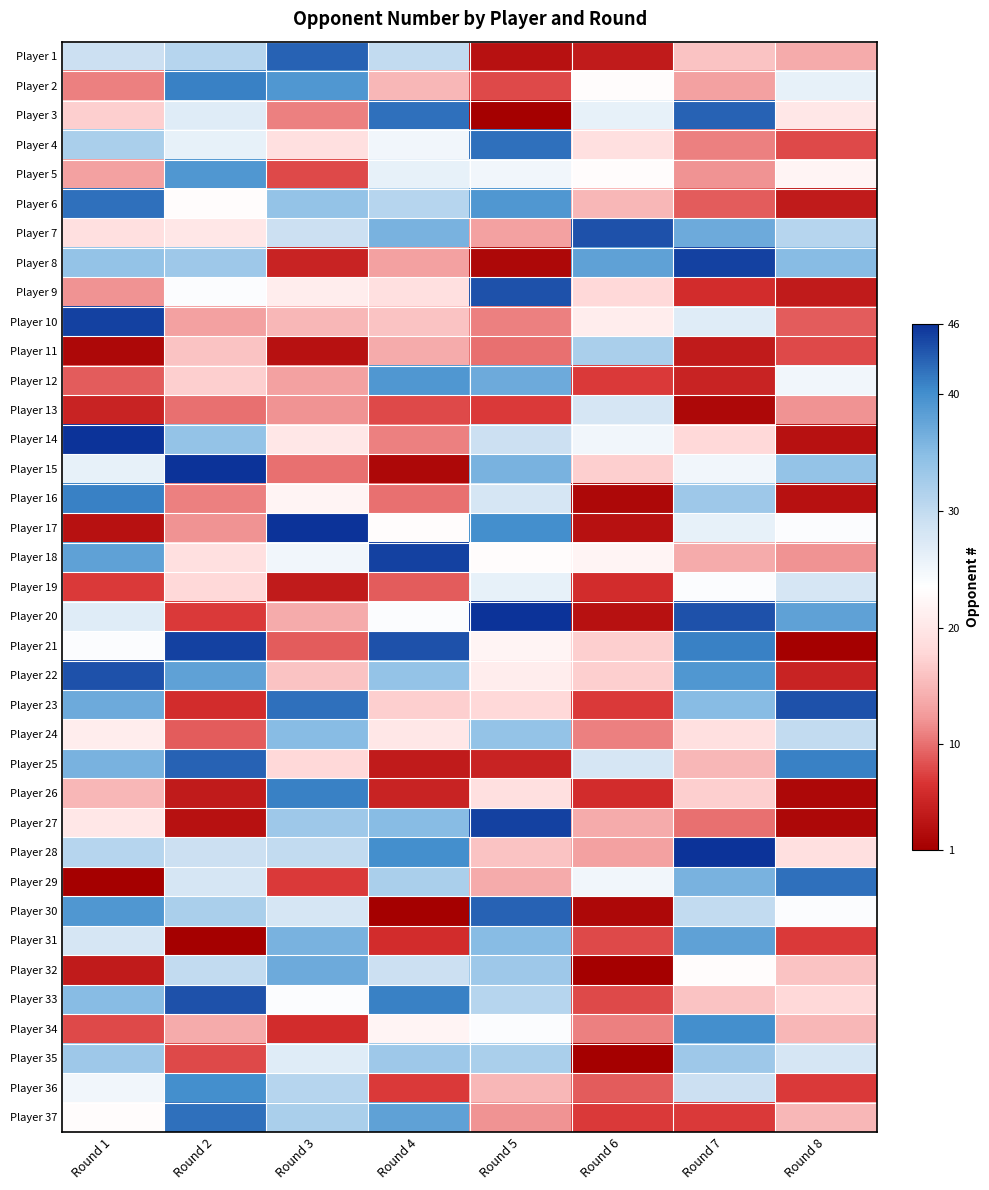

Rank the series at Round 2 from lowest to highest value.

Player 31, Player 27, Player 26, Player 23, Player 20, Player 35, Player 24, Player 13, Player 16, Player 17, Player 10, Player 34, Player 11, Player 12, Player 19, Player 18, Player 7, Player 6, Player 9, Player 4, Player 3, Player 29, Player 28, Player 32, Player 1, Player 30, Player 8, Player 14, Player 22, Player 5, Player 36, Player 2, Player 37, Player 25, Player 33, Player 21, Player 15